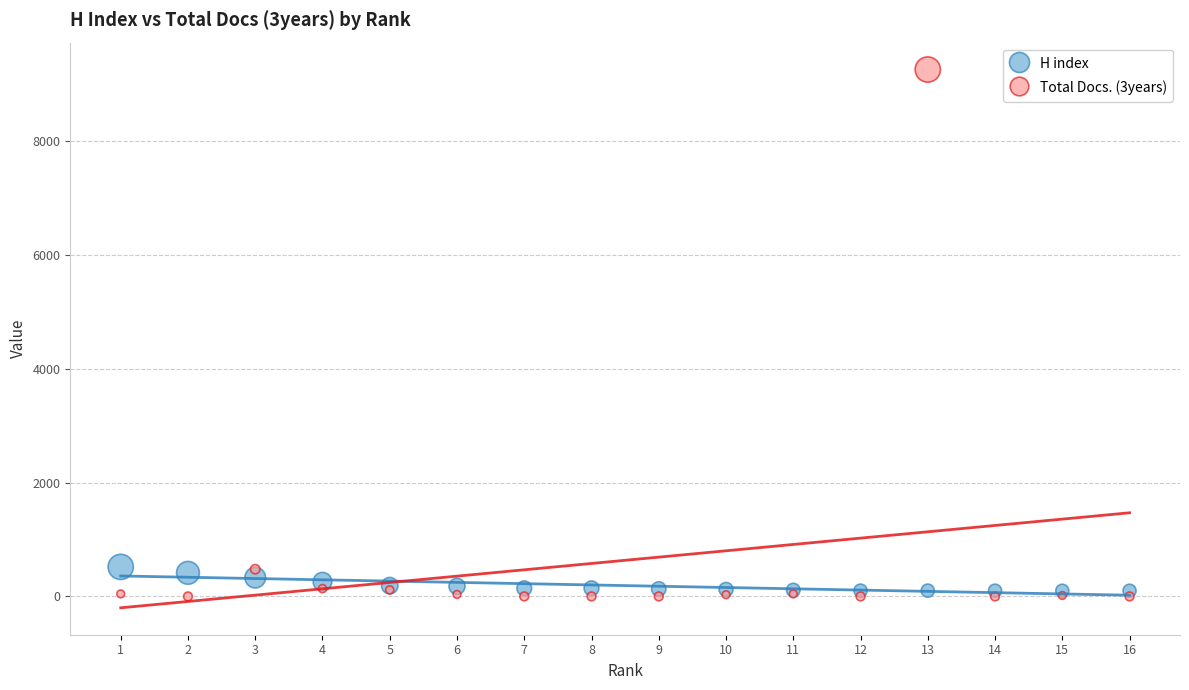

What are all the series names shown in the legend?

H index, Total Docs. (3years)